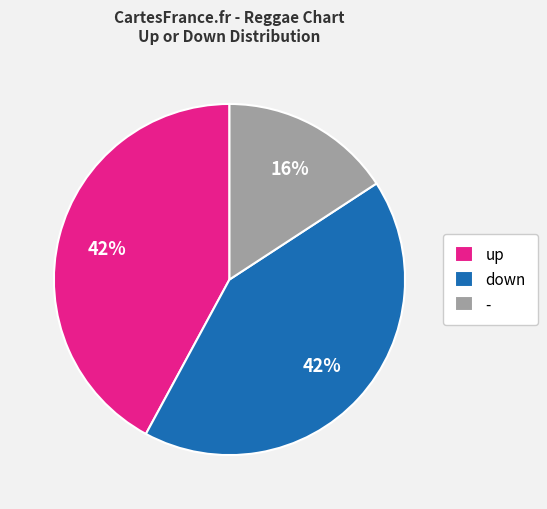

What is the smallest slice in the pie chart?

-